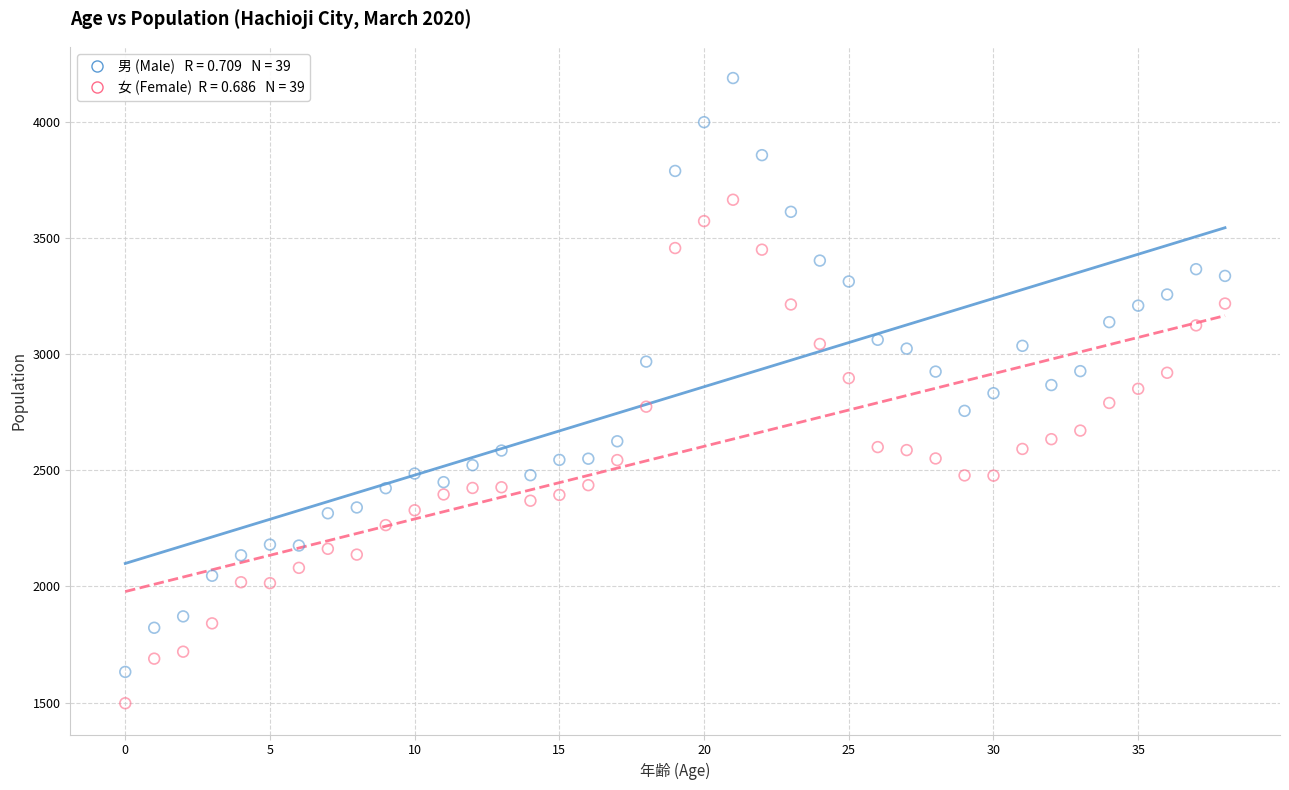

Across all data points, what is the range of Y values (max minus min)?

2692